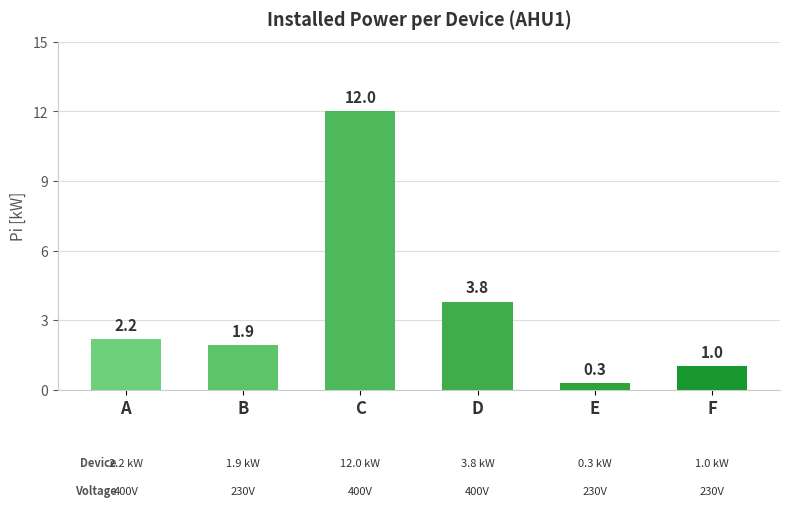

What is the greatest value displayed?

12.0